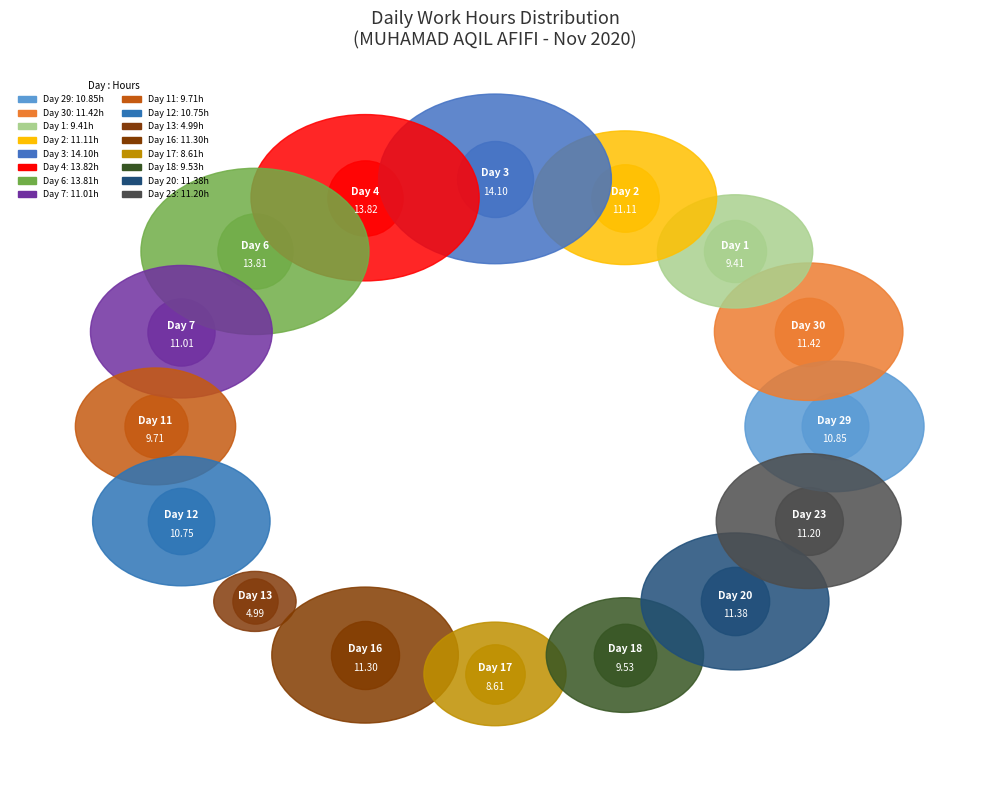

True or false: Day 16 accounts for 1% of the total.

False